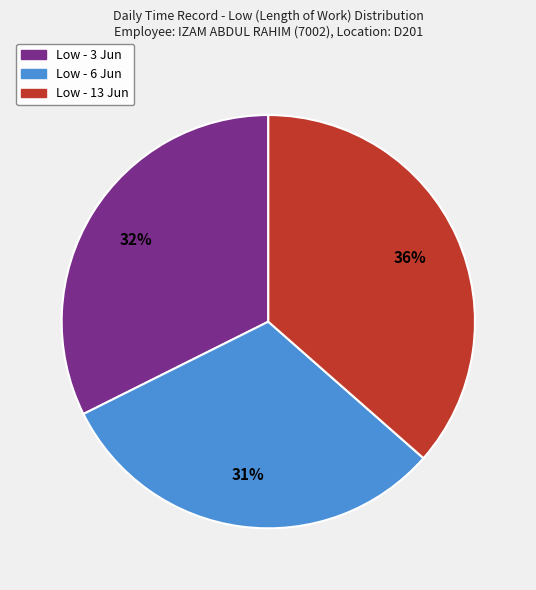

Does any single category account for the majority?

No